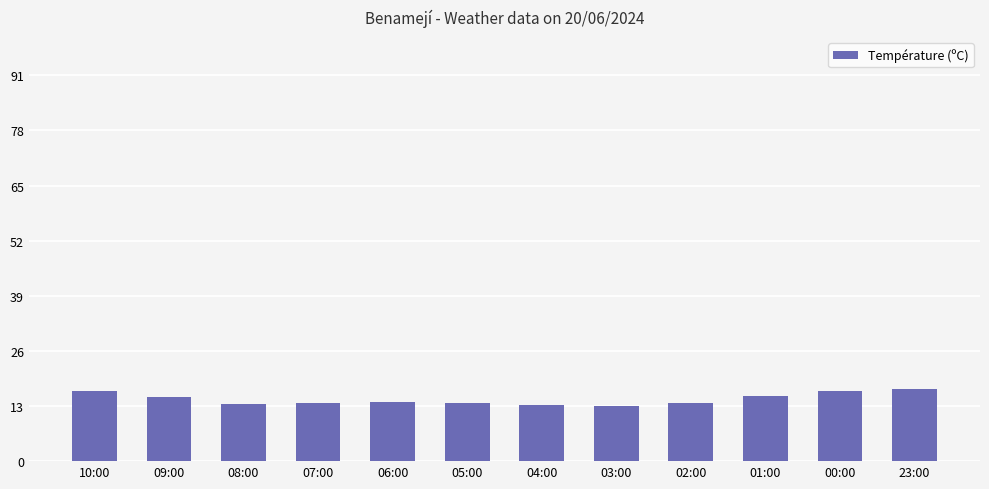

What is the greatest value displayed?

17.0